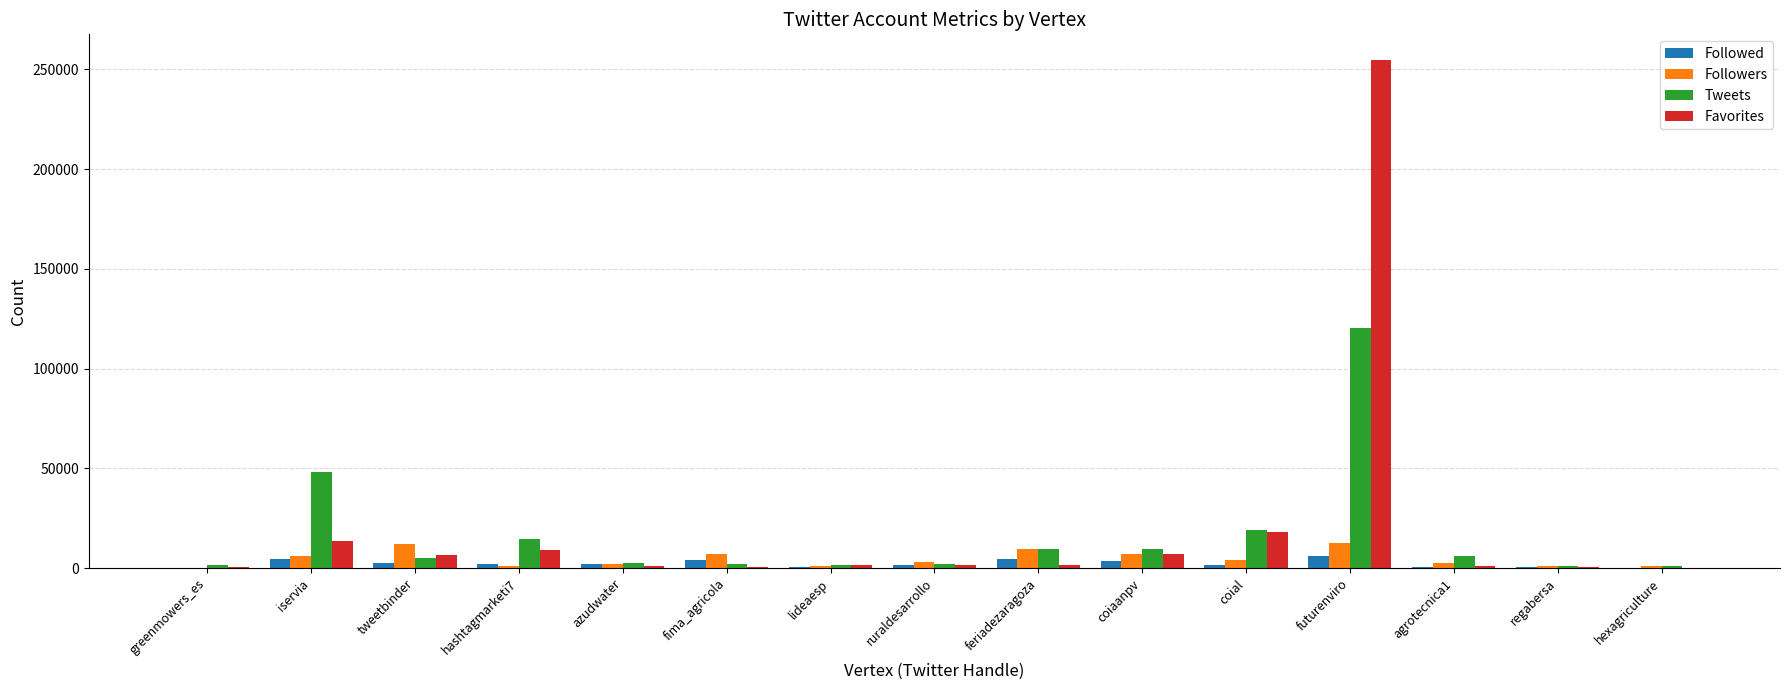

The Followers series shows 975 at hexagriculture. True or false?

True